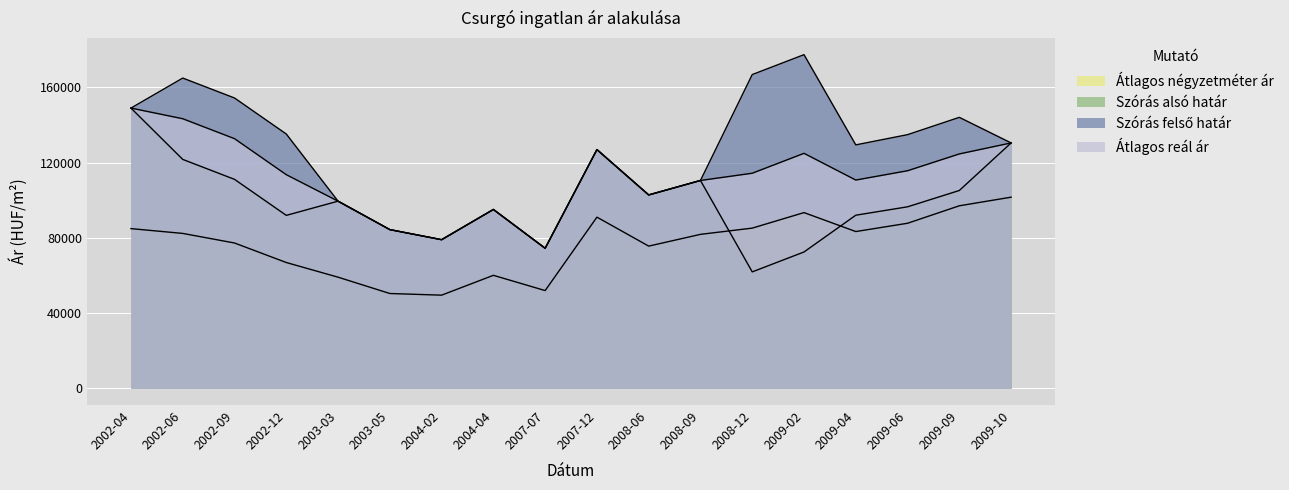

How many values in the Átlagos reál ár series are below 114399?

9